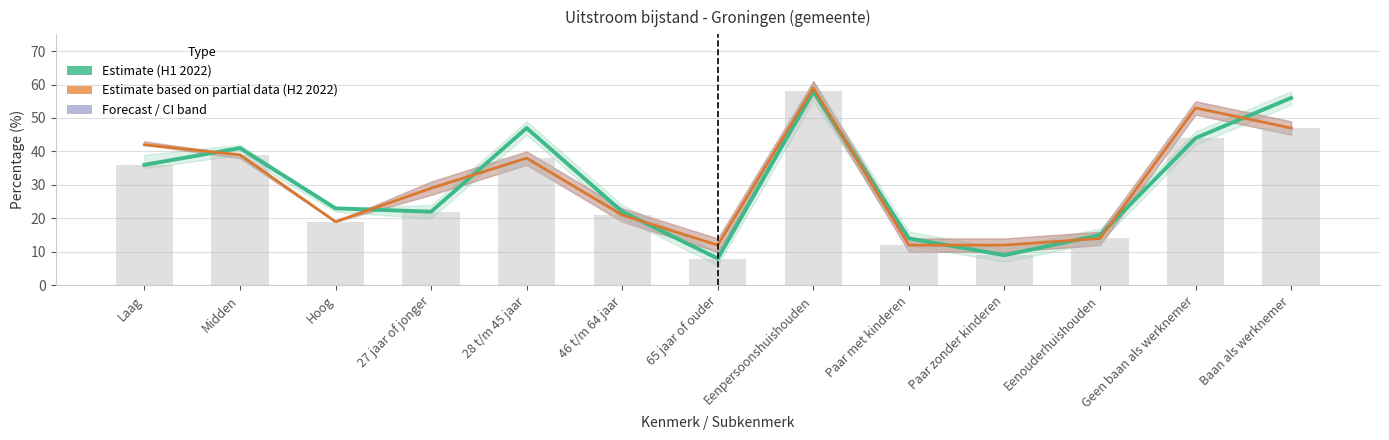

Rank the series by their maximum value, from highest to lowest.

Estimate based on partial data (H2 2022), Estimate (H1 2022)